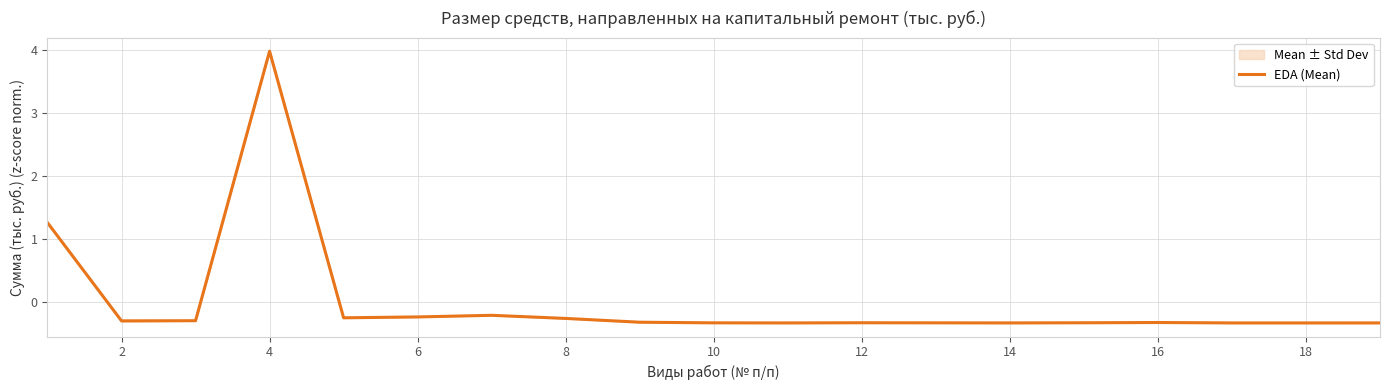

Which label corresponds to the smallest value in the chart?

18